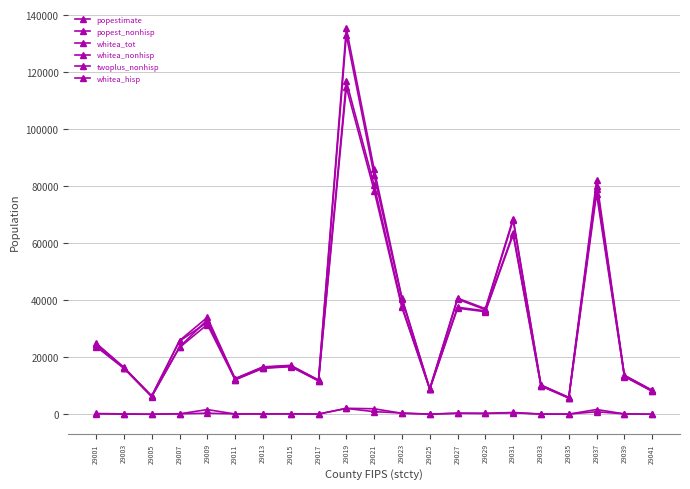

What is the difference between the twoplus_nonhisp values at 29029 and 29011?

167